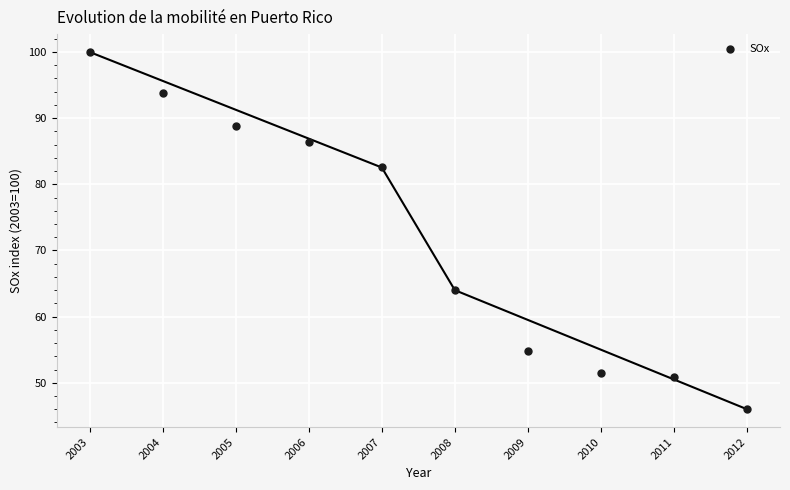

What is the range of X values (max minus min)?

9.0